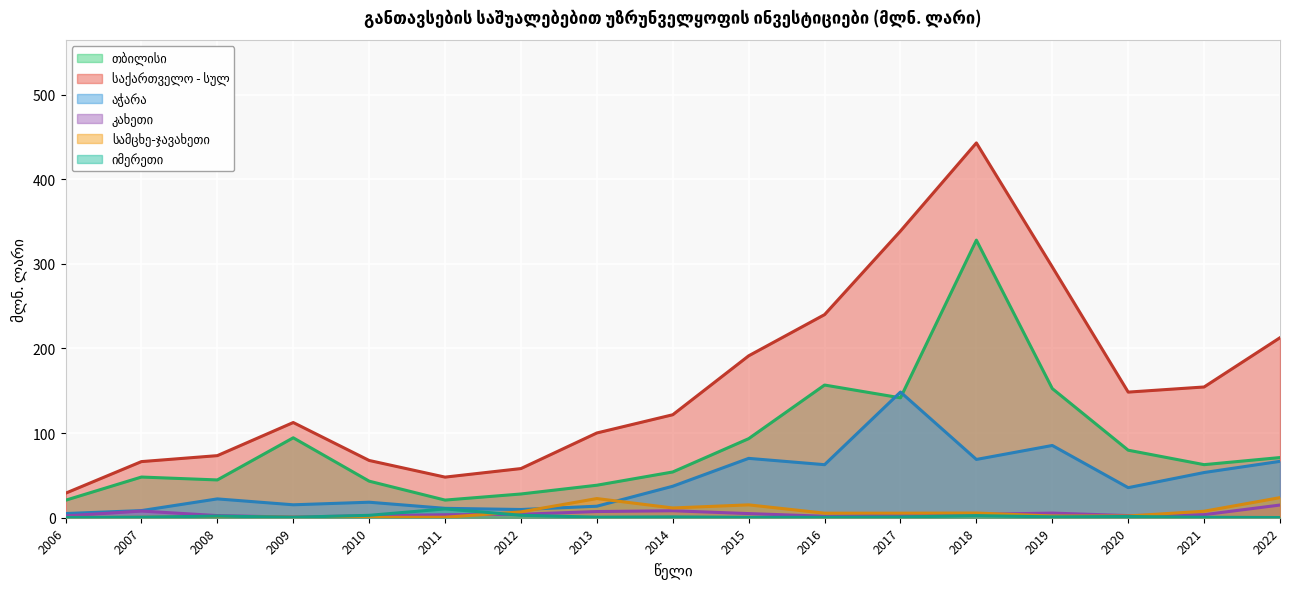

What is the approximate value of კახეთი at 1?

11.6